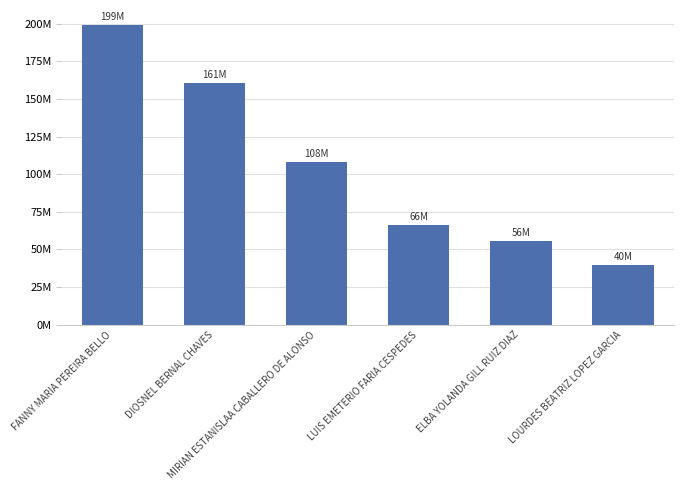

Where is the data nearest to the value 119625000?

MIRIAN ESTANISLAA CABALLERO DE ALONSO